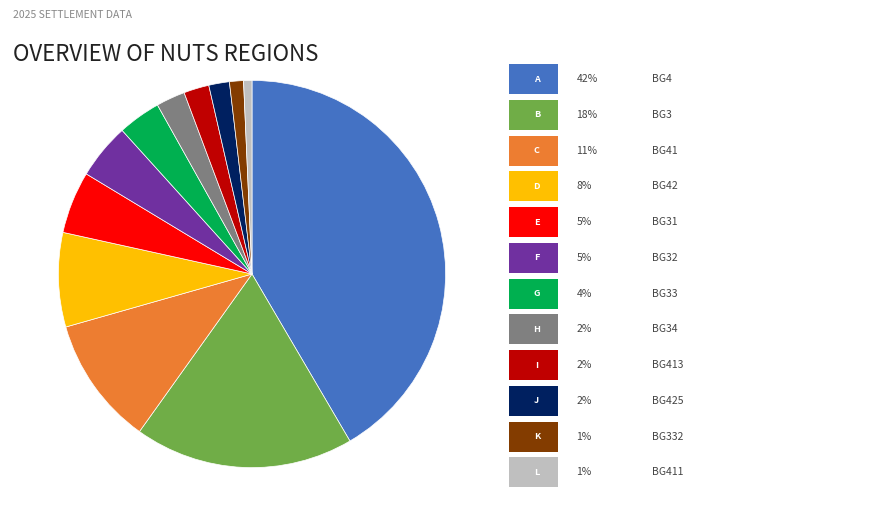

Is there a majority slice in this chart?

No